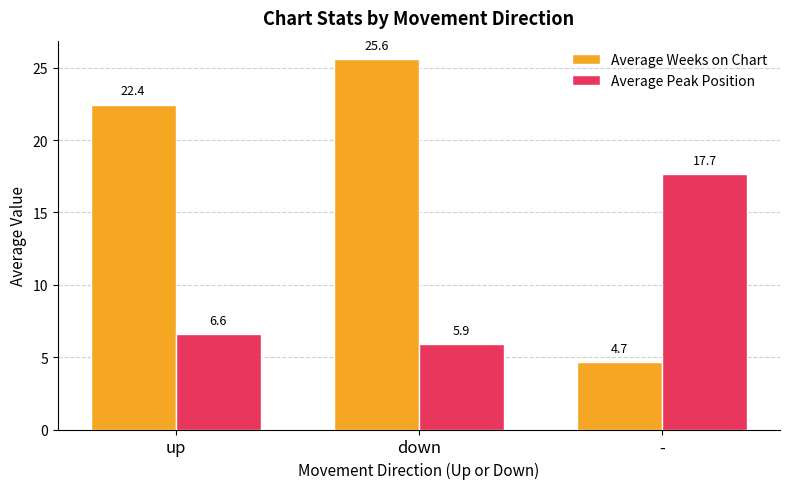

What is the average value of the Average Peak Position series?

10.1